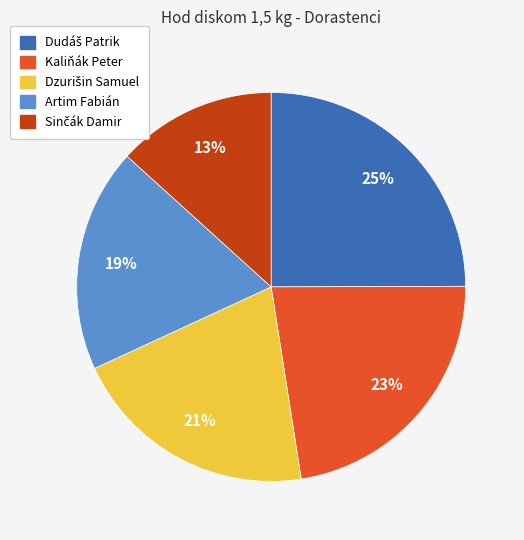

The Kaliňák Peter slice represents 31% of the pie. True or false?

False